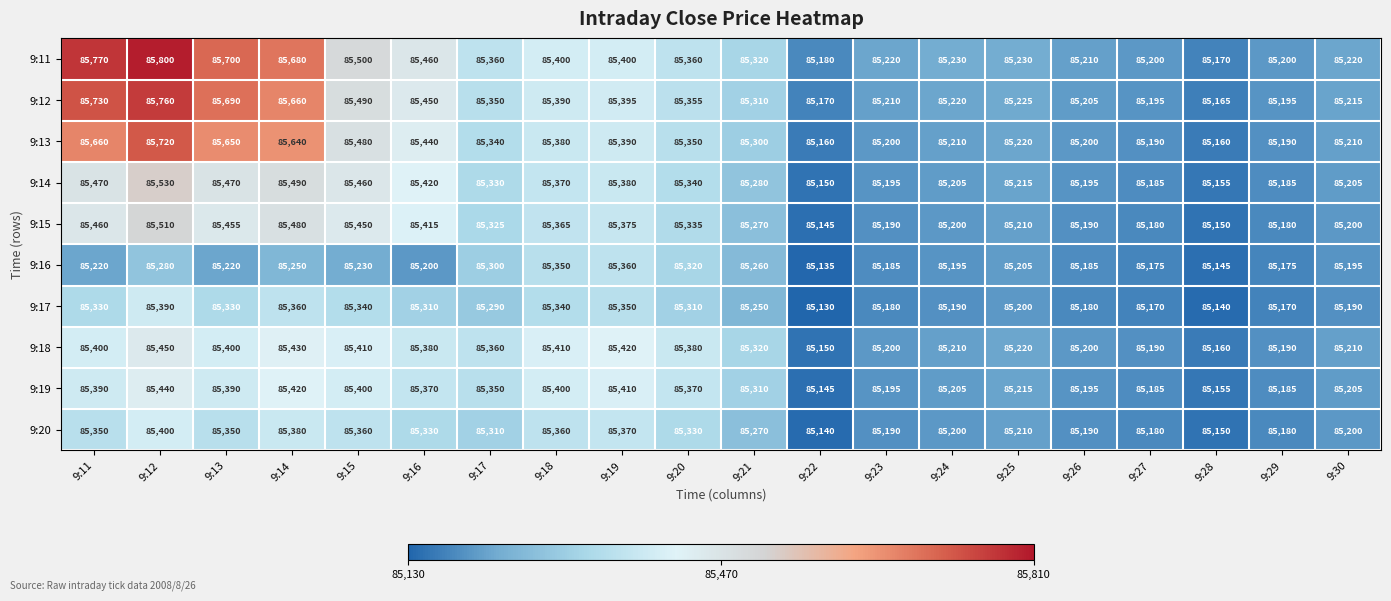

The value of 9:11 at 9:23 is 85220. True or false?

True